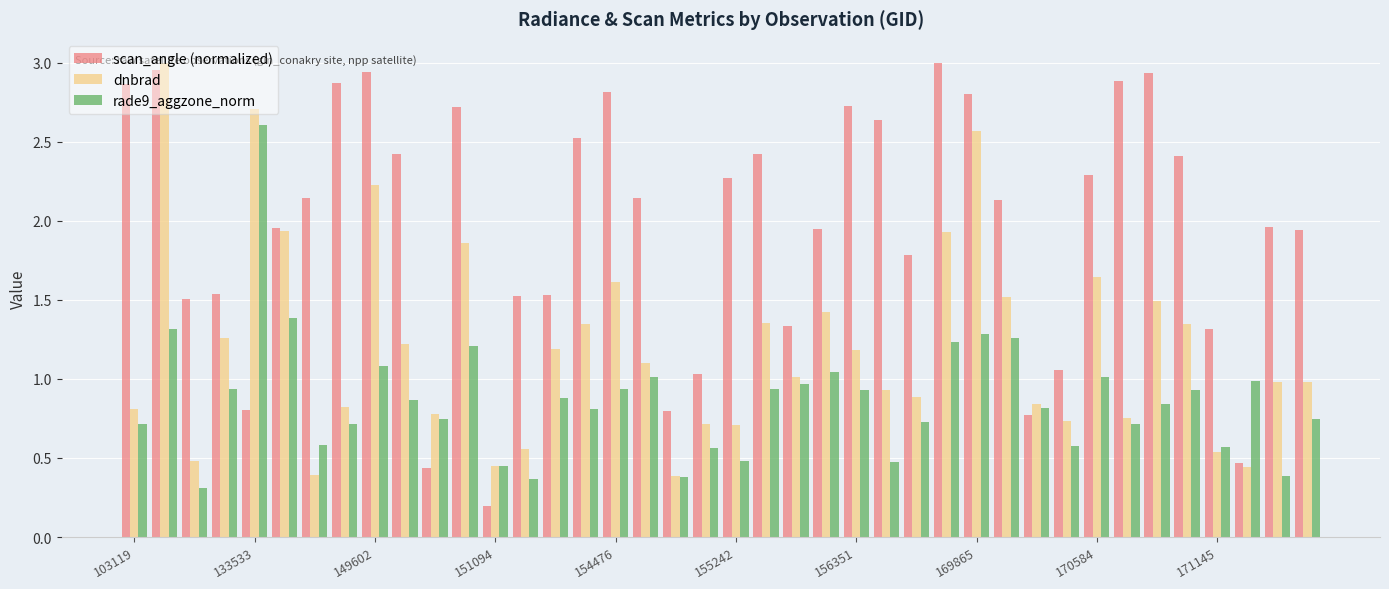

What is the sum of all scan_angle (normalized) values?

78.8